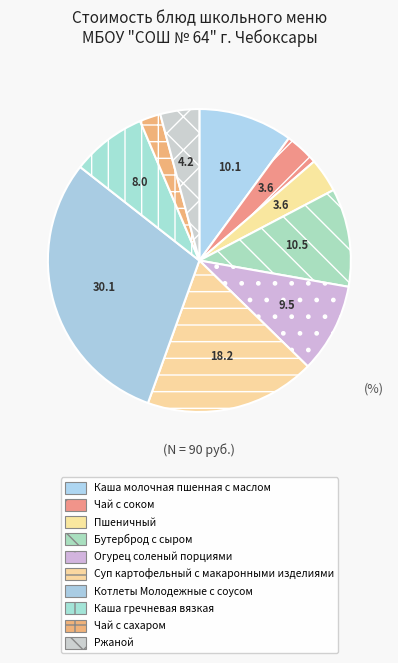

Count the number of slices in the pie.

10